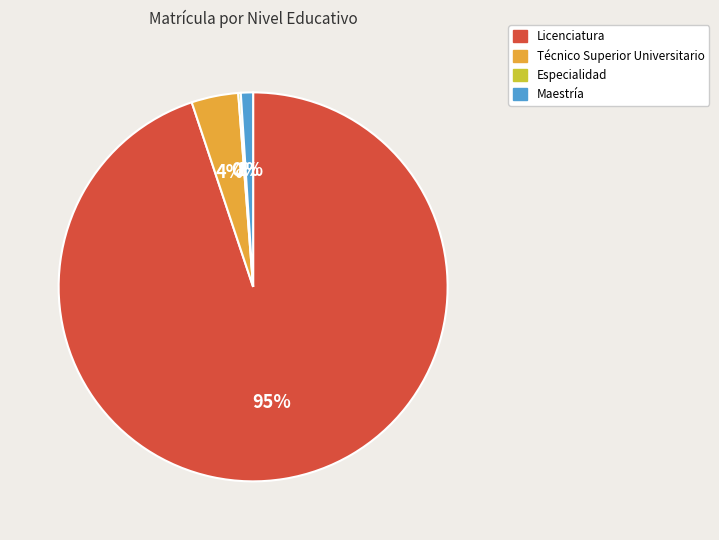

Which category accounts for the majority?

Licenciatura